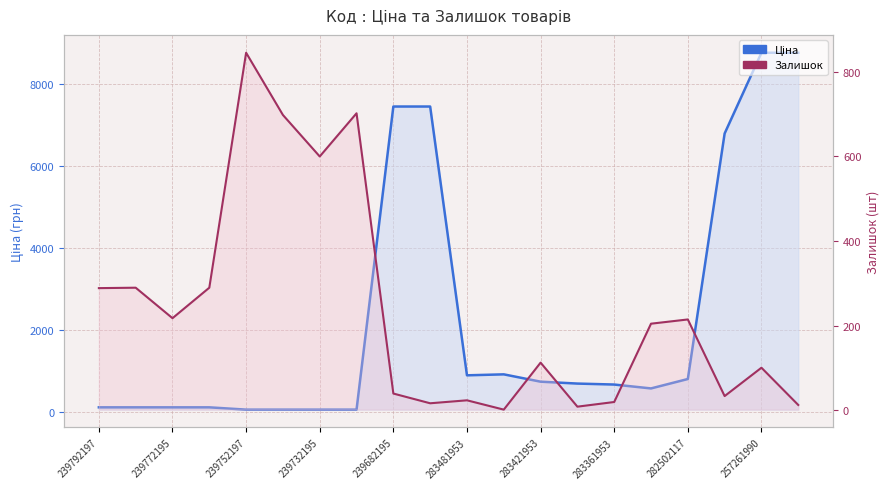

What is the spread (max minus min) of values at 17?

6753.1